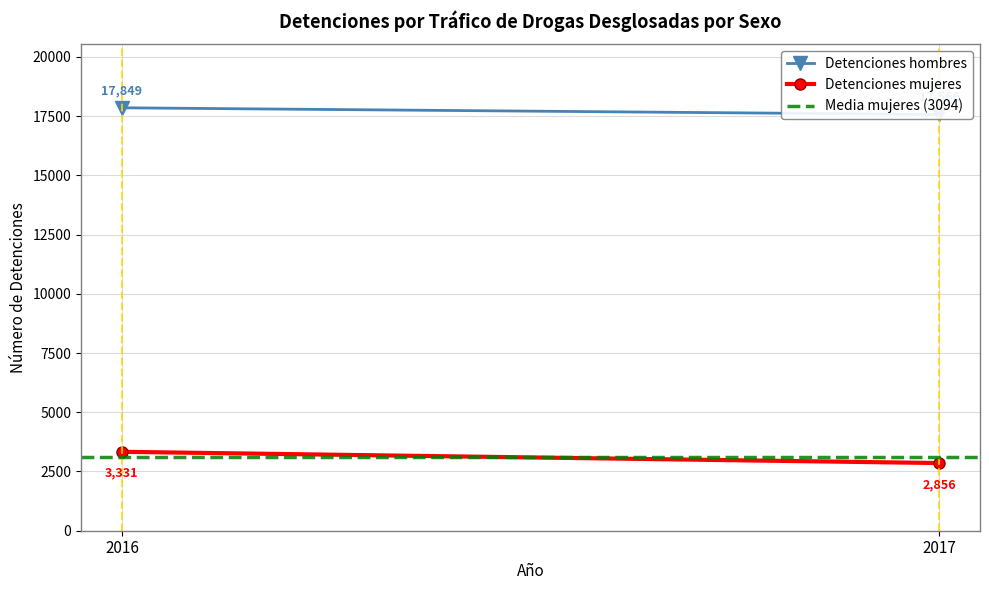

What is the sum of all Media mujeres (3094) values?

6187.0